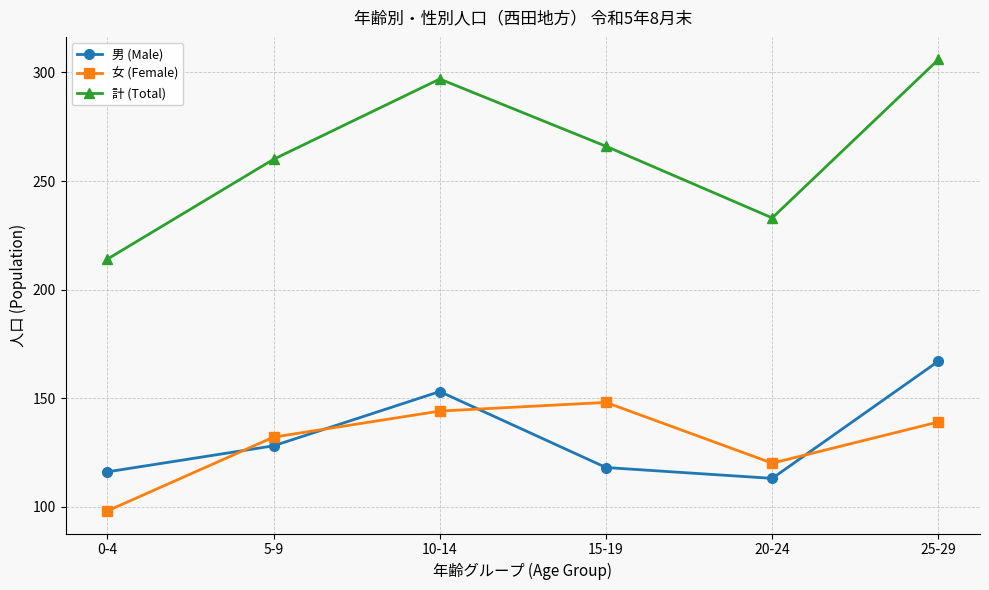

How many data points in 女 (Female) are less than 139?

3